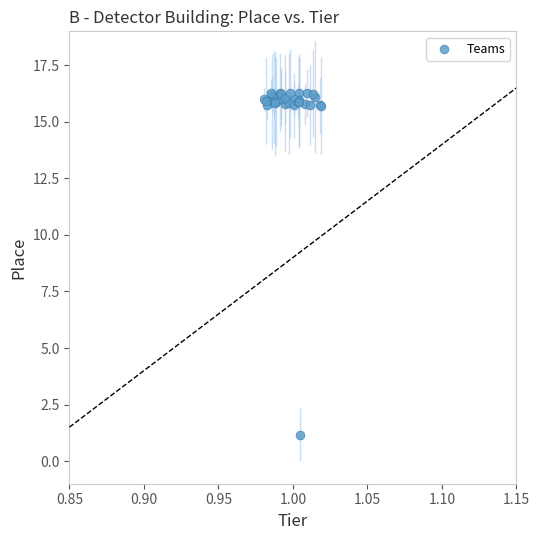

What Y value in the scatter plot is closest to 8?

1.2